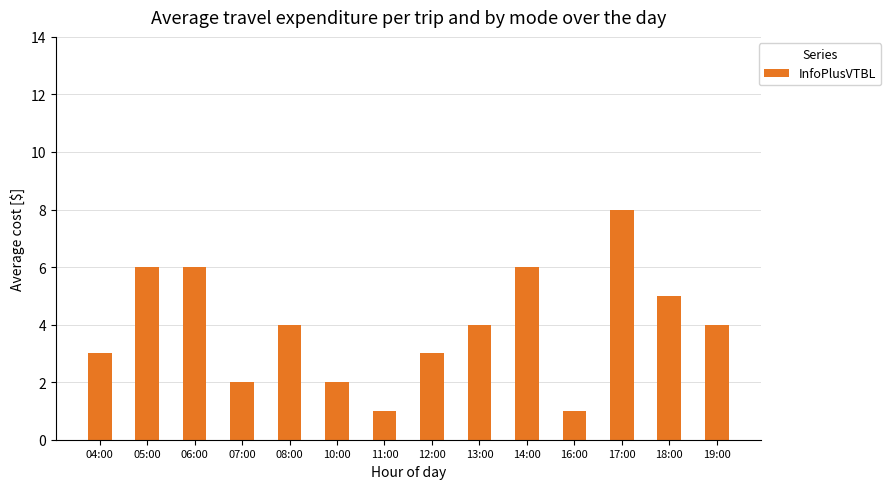

What is the label of the 6th bar from the left?

10:00